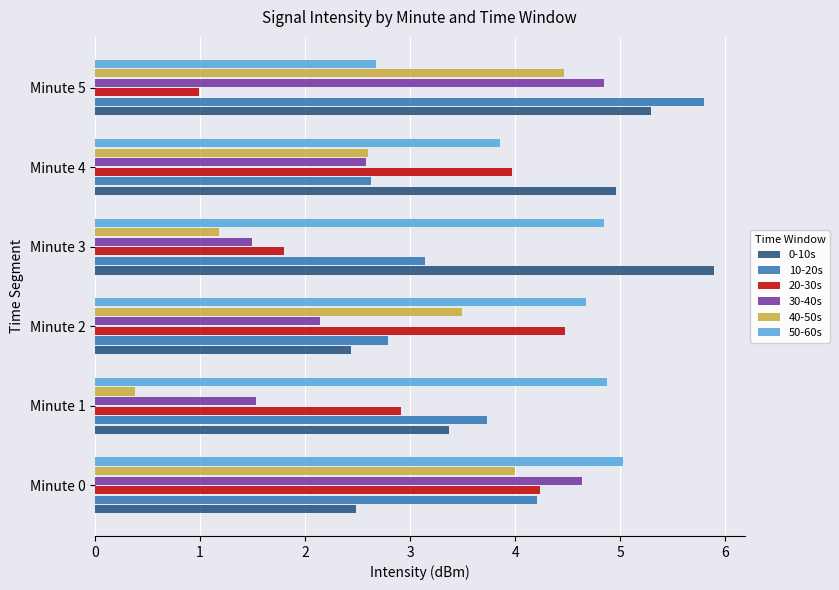

How many distinct data groups are displayed?

6